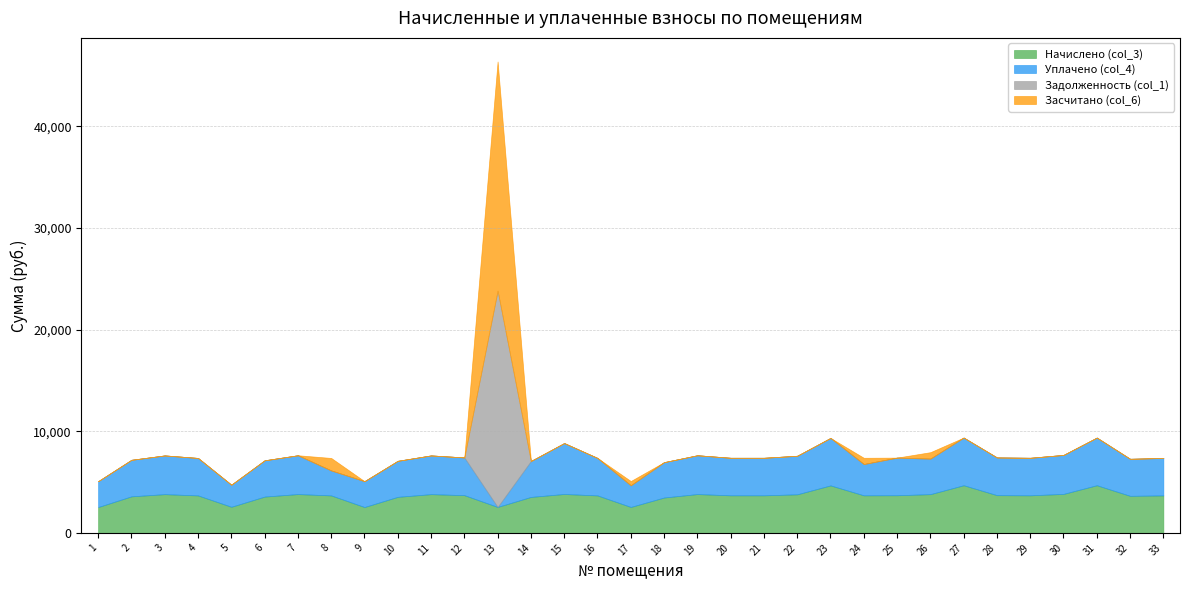

What are all the series names shown in the legend?

Начислено (col_3), Уплачено (col_4), Задолженность (col_1), Засчитано (col_6)